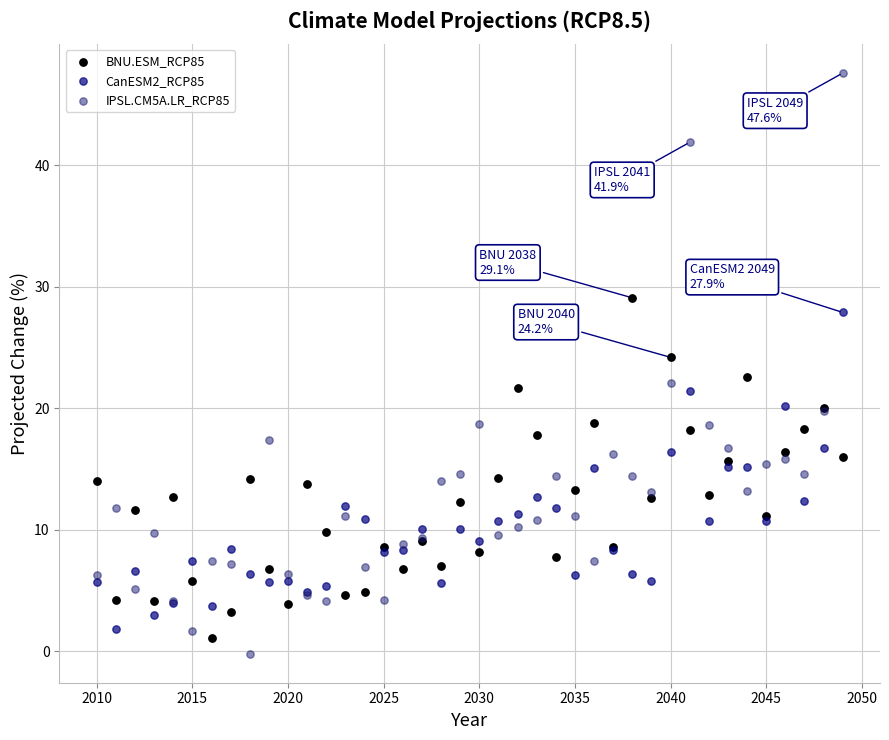

Which series has the widest spread of Y values?

IPSL.CM5A.LR_RCP85